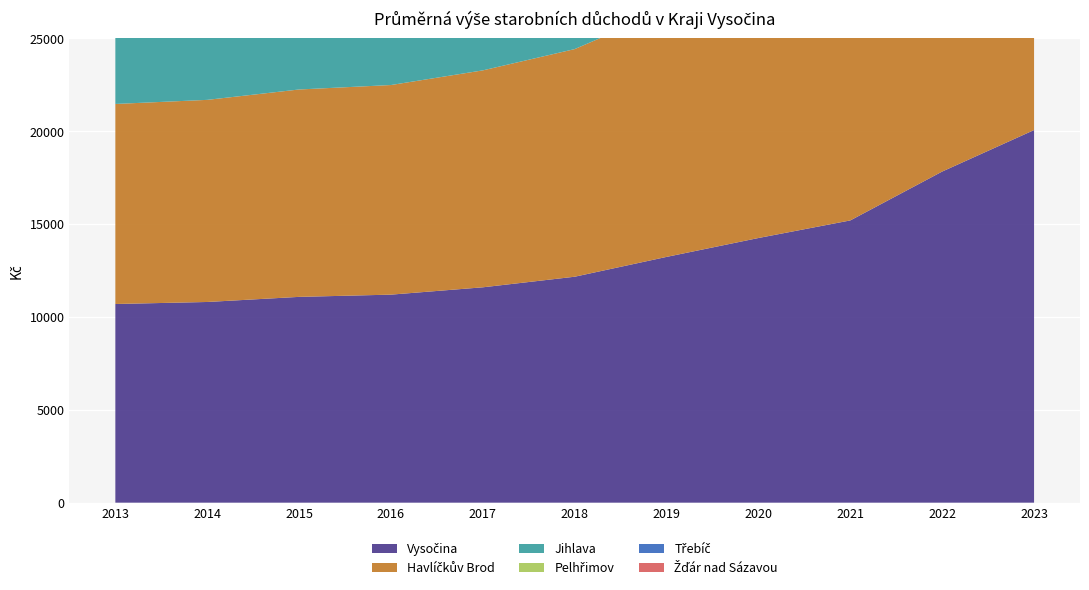

Reading right to left, list all the values displayed in this chart.

Vysočina: 20060	17826	15195	14248	13231	12164	11594	11199	11079	10804	10695
Havlíčkův Brod: 20214	17990	15321	14346	13323	12255	11679	11285	11165	10881	10770
Jihlava: 19980	17761	15120	14188	13168	12083	11513	11112	10995	10717	10601
Pelhřimov: 20163	17965	15337	14386	13361	12286	11708	11309	11187	10906	10796
Třebíč: 19546	17306	14756	13843	12857	11812	11251	10869	10756	10498	10397
Žďár nad Sázavou: 20428	18155	15488	14521	13485	12421	11847	11447	11318	11043	10935